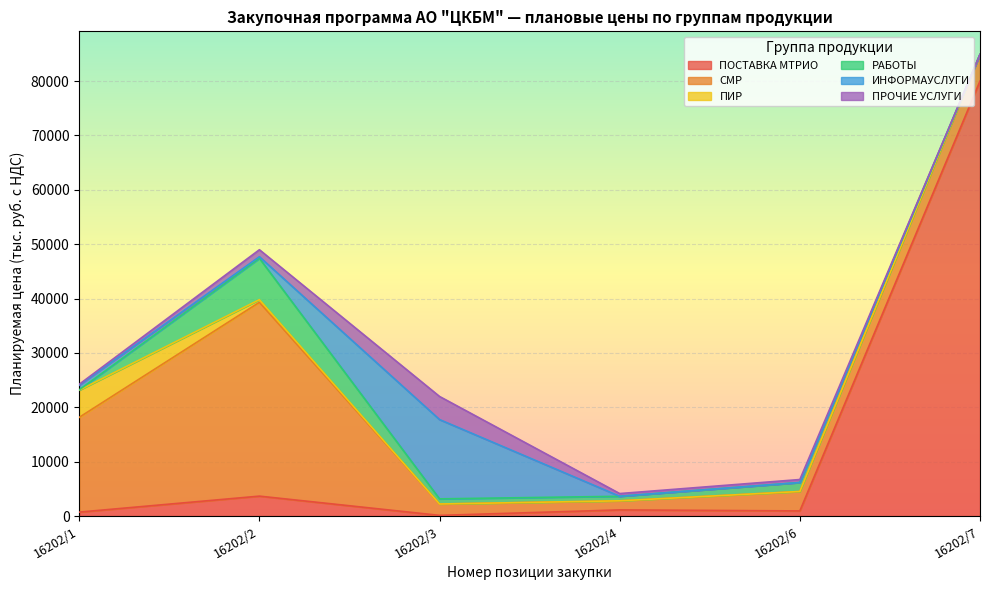

Reading left to right, list all the values displayed in this chart.

ПОСТАВКА МТРИО: 720.0	3659.6	118.6	1125.1	937.8	80000.0
СМР: 17431.0	35650.0	2091.4	1674.3	3577.0	4902.6
ПИР: 5000.0	485.2	0.0	0.0	0.0	0.0
РАБОТЫ: 60.9	7610.2	947.0	833.3	1648.8	0.0
ИНФОРМАУСЛУГИ: 865.2	288.0	14585.2	0.0	0.0	0.0
ПРОЧИЕ УСЛУГИ: 153.8	1288.0	4248.8	500.0	550.0	0.0